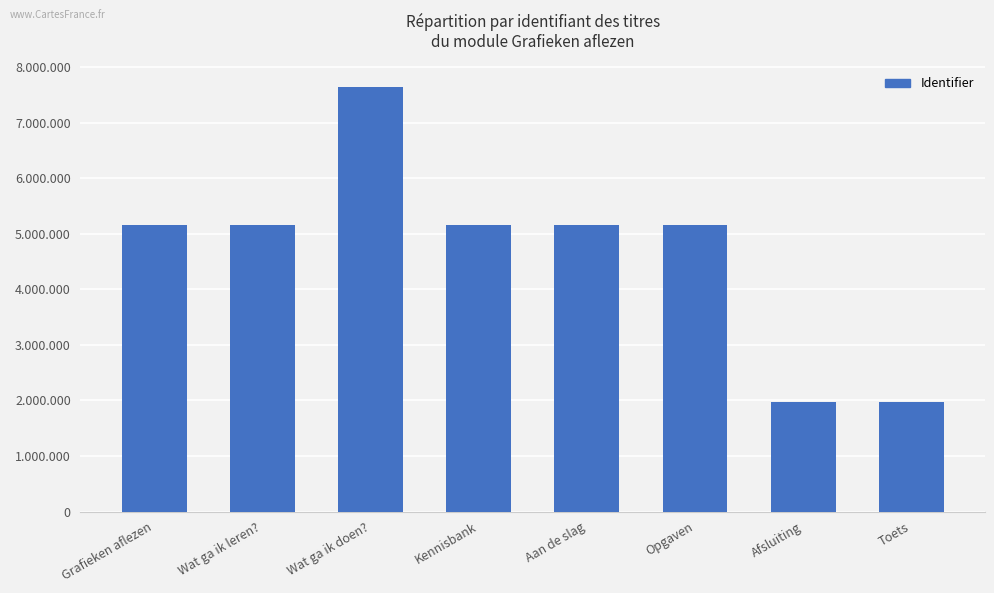

Reading left to right, list all the values displayed in this chart.

Grafieken aflezen=5165540	Wat ga ik leren?=5165542	Wat ga ik doen?=7639706	Kennisbank=5165544	Aan de slag=5165546	Opgaven=5165548	Afsluiting=1979275	Toets=1979276